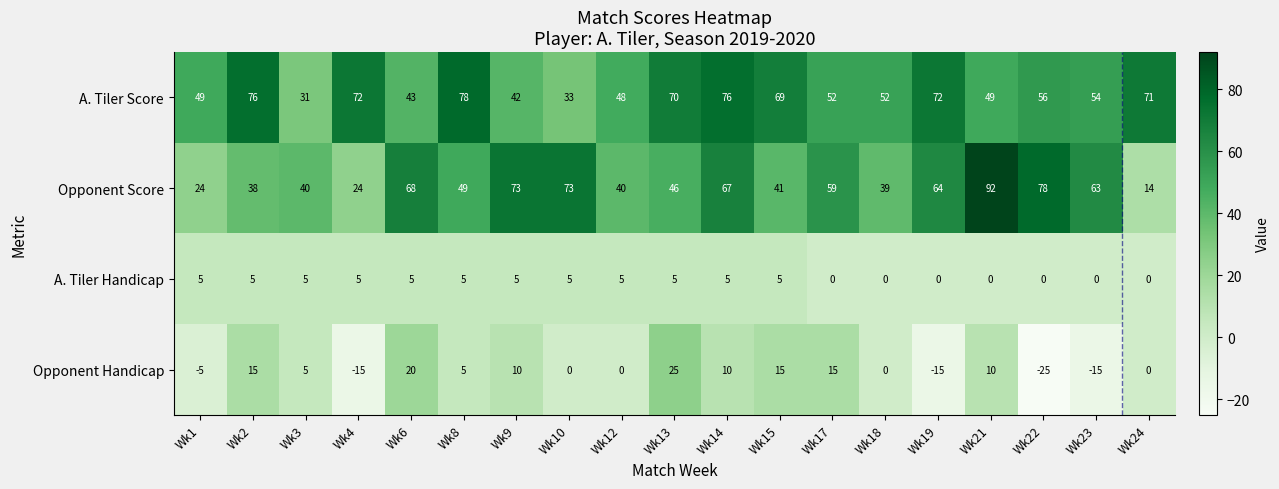

At which label does A. Tiler Score reach its minimum?

Wk3